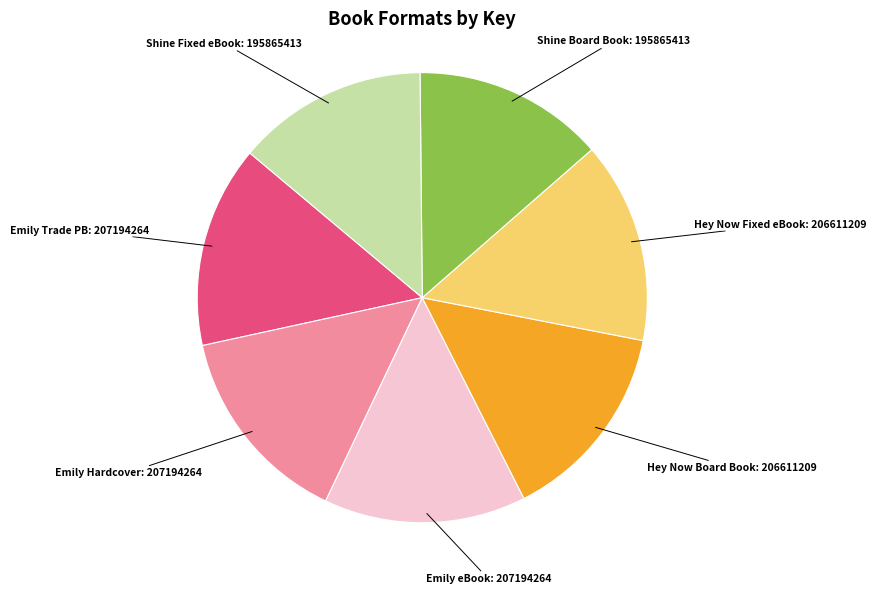

How many slices are in this pie chart?

7